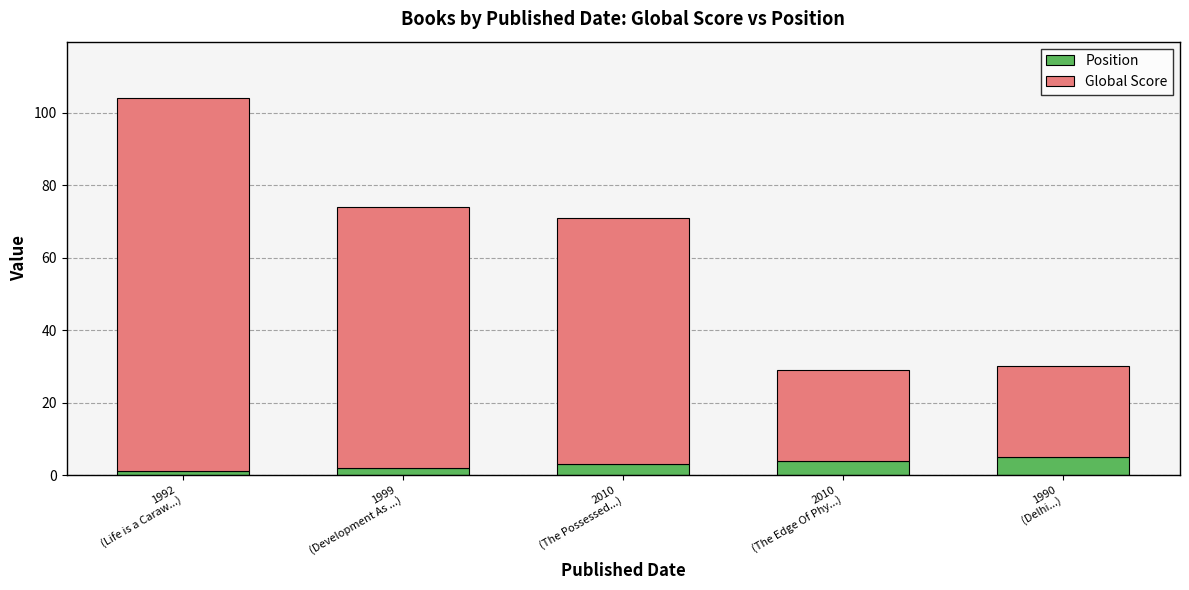

What is the maximum value for Position?

5